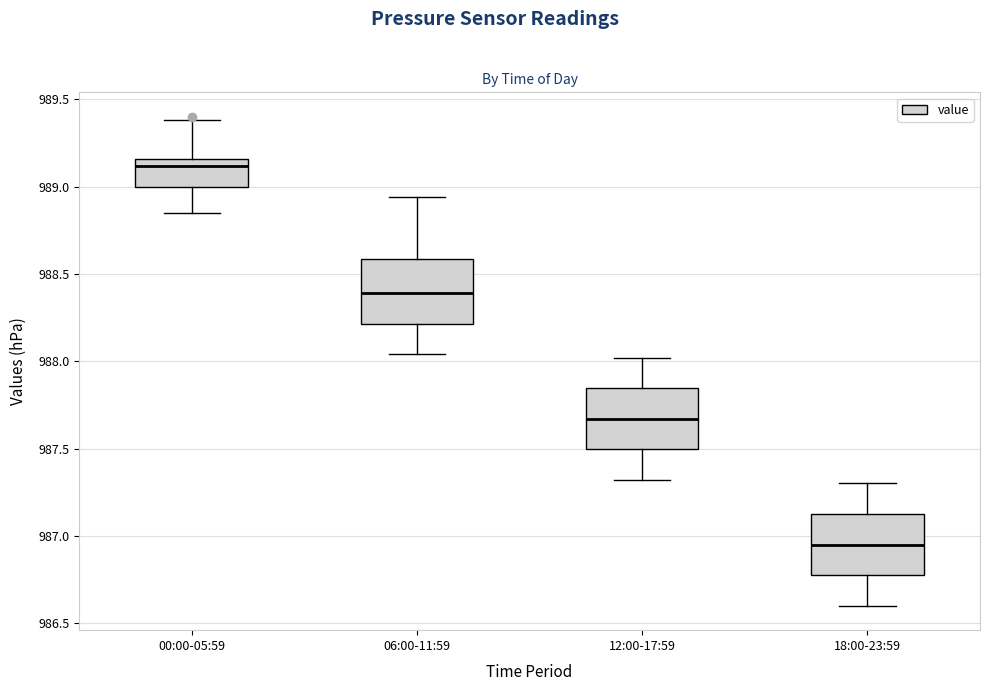

Reading left to right, transcribe this box plot: for each box, give where its median line is, the range the box spans, and where its two whiskers end, as read against the y-axis. The values are not printed on the chart, so give them approximately, as read against the axis.

00:00-05:59: median 989.10, box 989.00 to 989.15, whiskers 988.85 to 989.40
06:00-11:59: median 988.40, box 988.20 to 988.60, whiskers 988.05 to 988.95
12:00-17:59: median 987.65, box 987.50 to 987.85, whiskers 987.30 to 988.00
18:00-23:59: median 986.95, box 986.80 to 987.15, whiskers 986.60 to 987.30